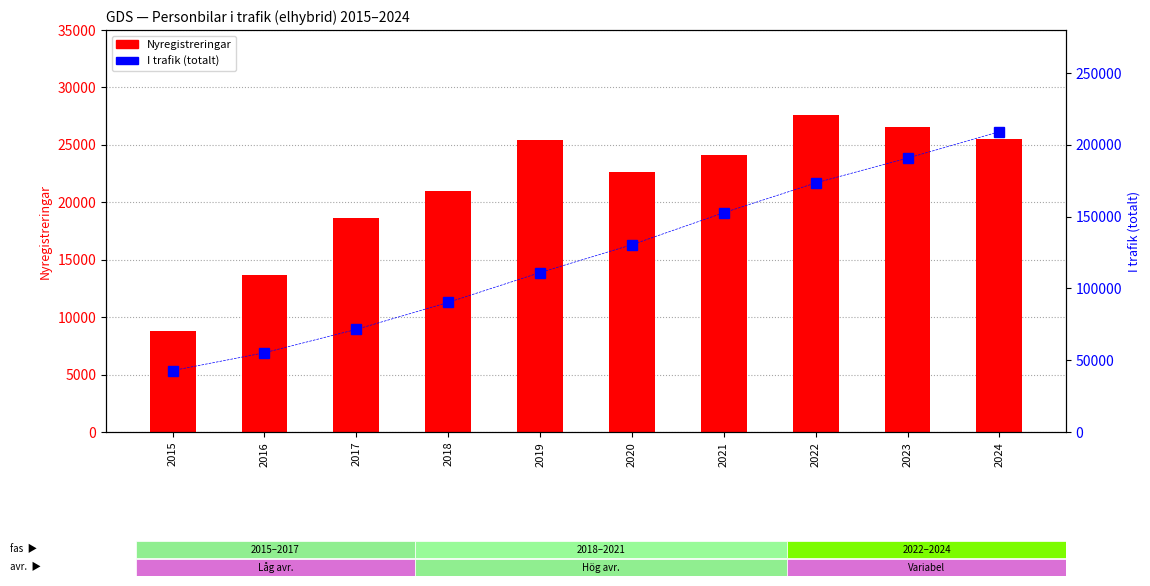

Rank the series at 2023 from lowest to highest value.

Nyregistreringar, I trafik (totalt)